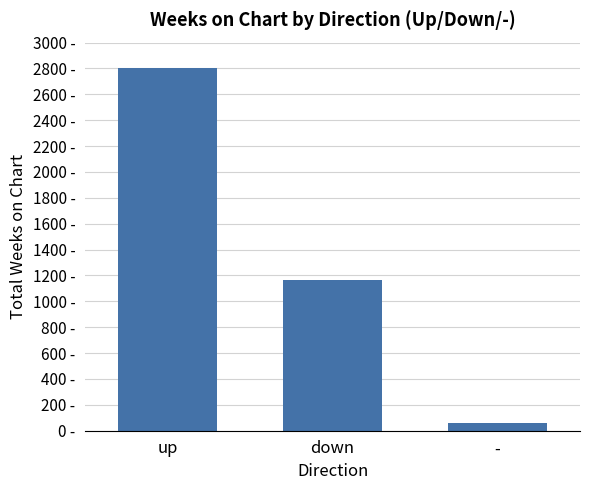

Where is the data nearest to the value 1429?

down